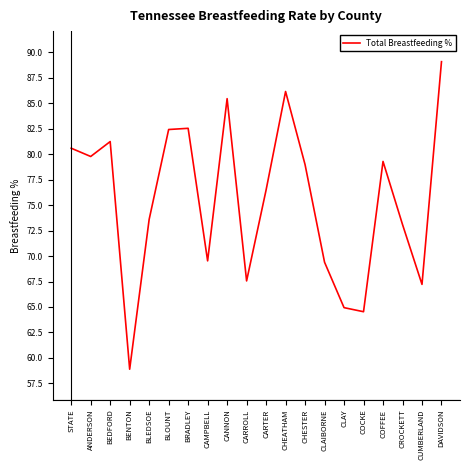

What is the difference between the maximum and minimum values?

30.2